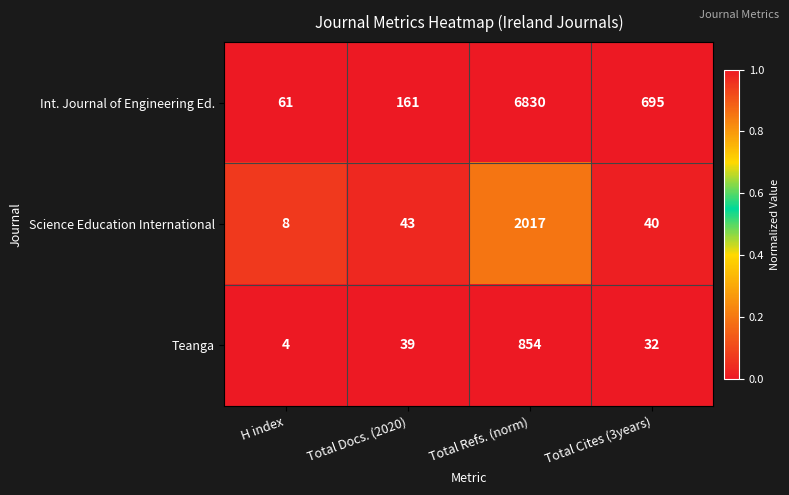

Which series has the largest total across all categories?

Int. Journal of Engineering Ed.